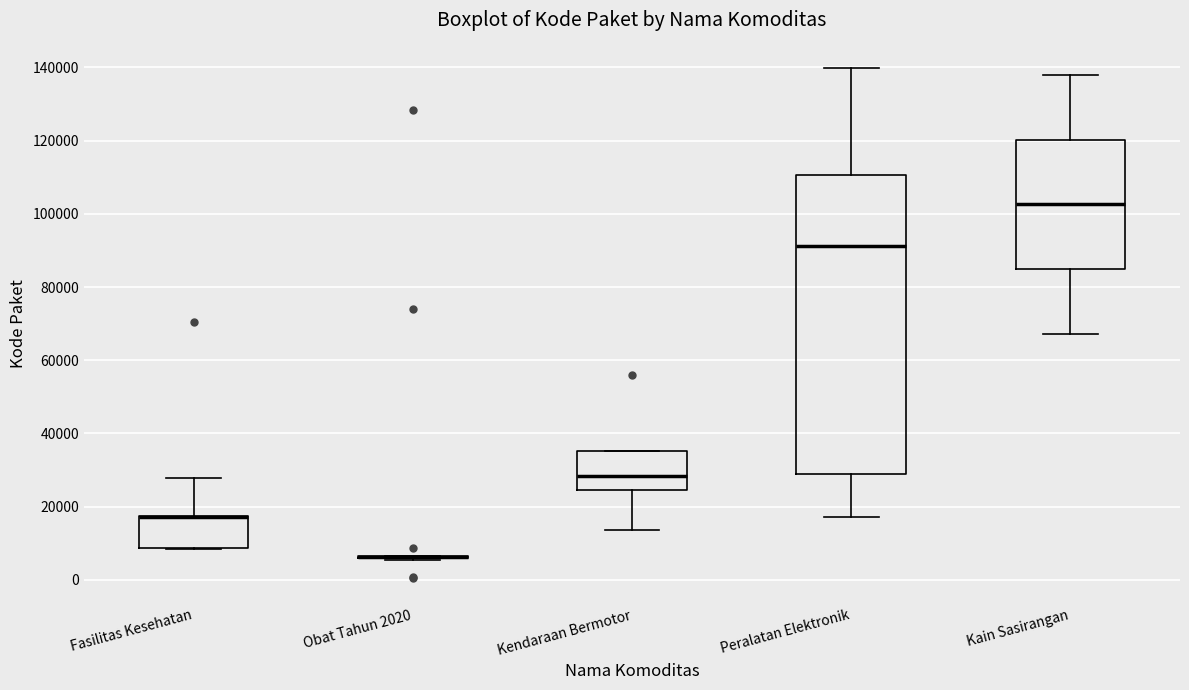

Reading left to right, read every box against the y-axis: the position of its median line, the range the box covers, and the ends of its whiskers. The values are not printed on the chart, so give them approximately, as read against the axis.

Fasilitas Kesehatan: median 18000 (drawn on the box's upper edge), box 8000 to 18000, whiskers 8000 to 28000
Obat Tahun 2020: box collapsed to a line at 6000, whiskers 6000 to 6000
Kendaraan Bermotor: median 28000, box 24000 to 36000, whiskers 14000 to 36000
Peralatan Elektronik: median 92000, box 28000 to 110000, whiskers 18000 to 140000
Kain Sasirangan: median 102000, box 84000 to 120000, whiskers 68000 to 138000